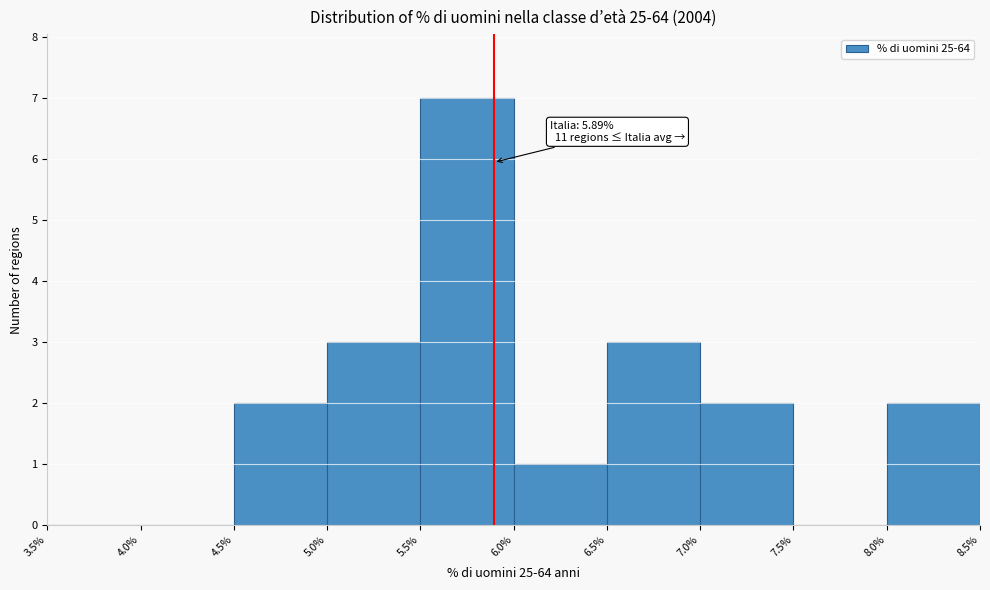

Which range on the x-axis has the tallest bar?

5.5% to 6.0%